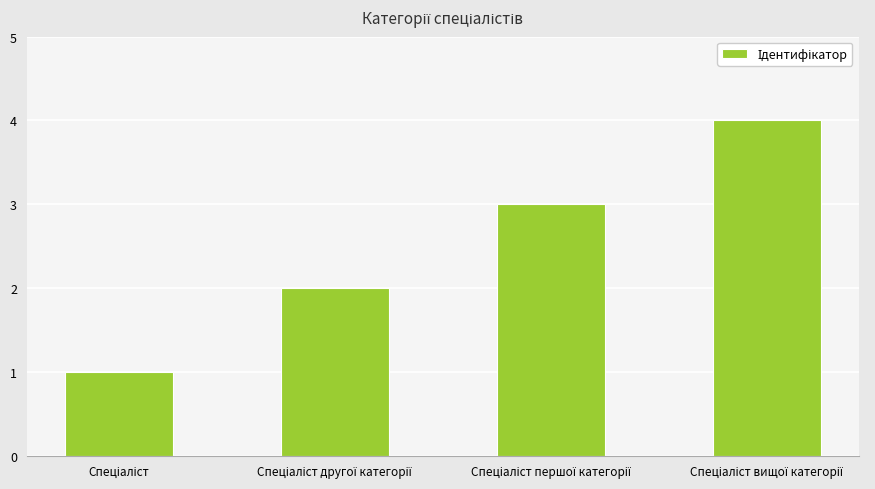

What is the difference between the maximum and minimum values?

3